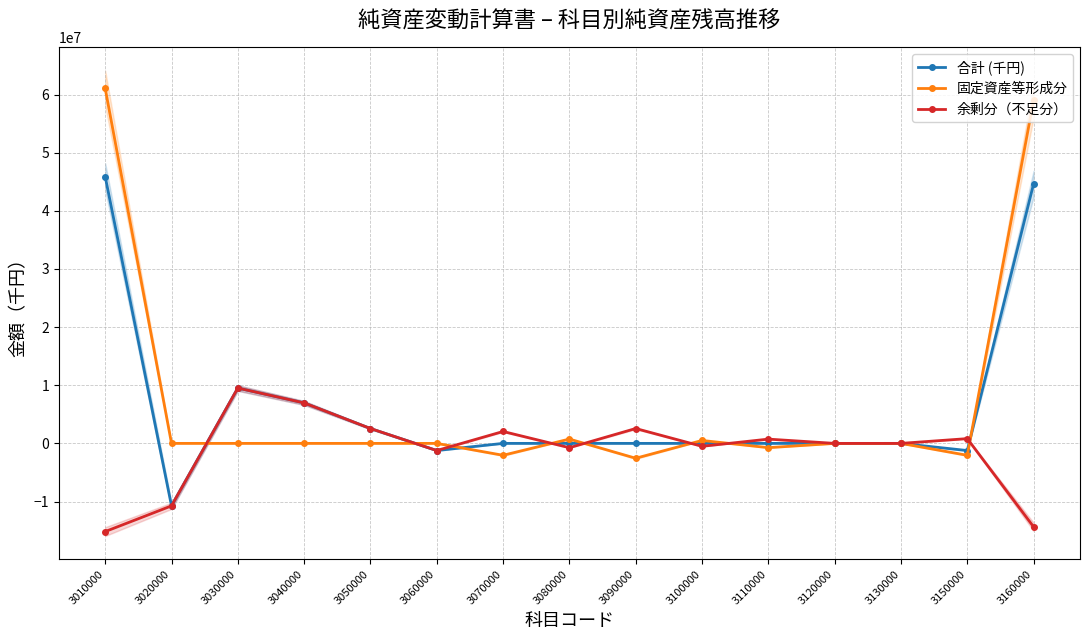

What are all the series names shown in the legend?

合計 (千円), 固定資産等形成分, 余剰分（不足分）